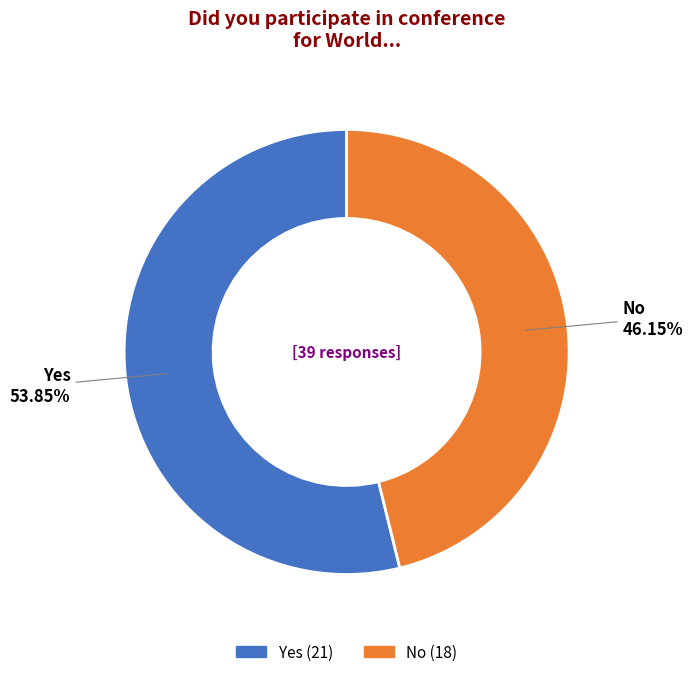

Rank the categories by value from highest to lowest.

Yes, No